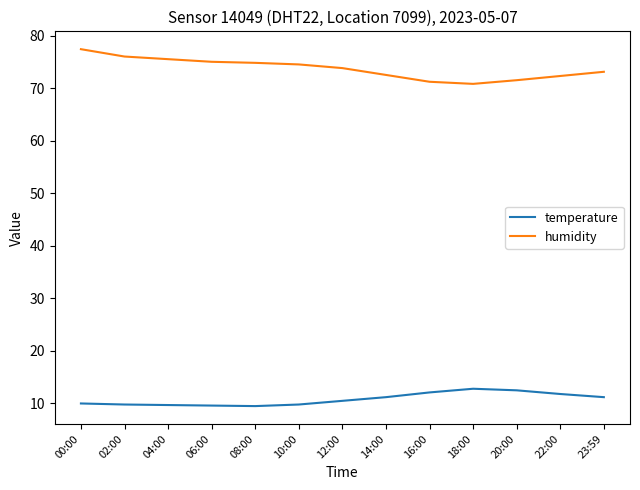

Does the chart have visible grid lines?

No